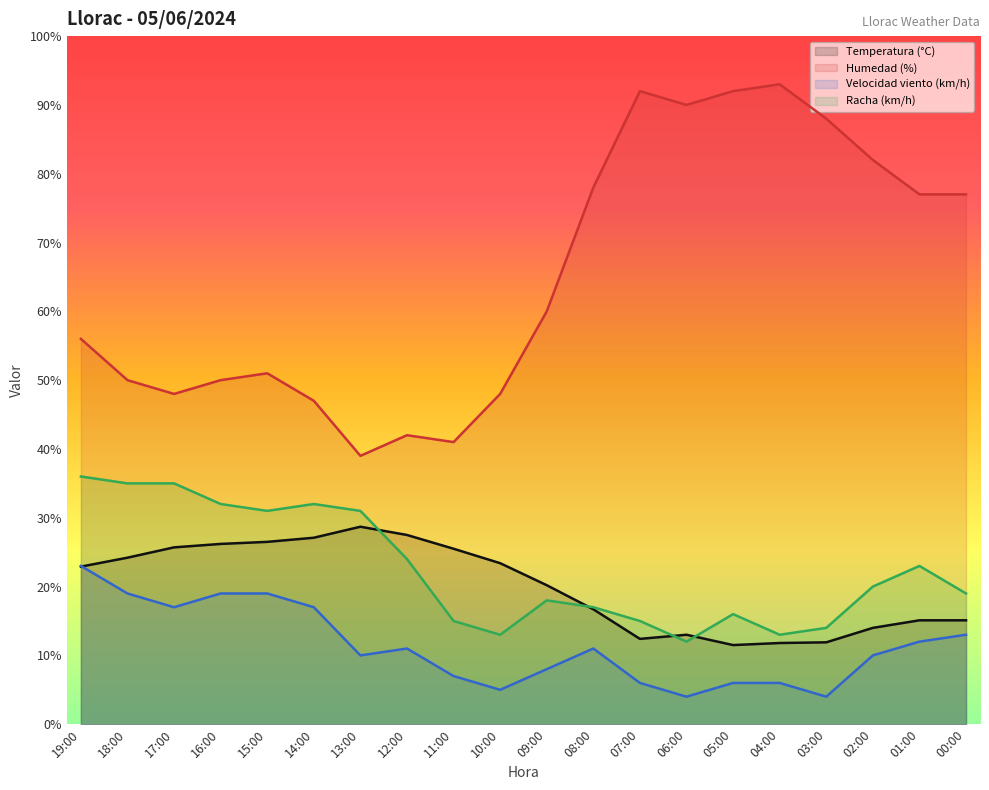

Which series has the widest spread of values?

Humedad (%)